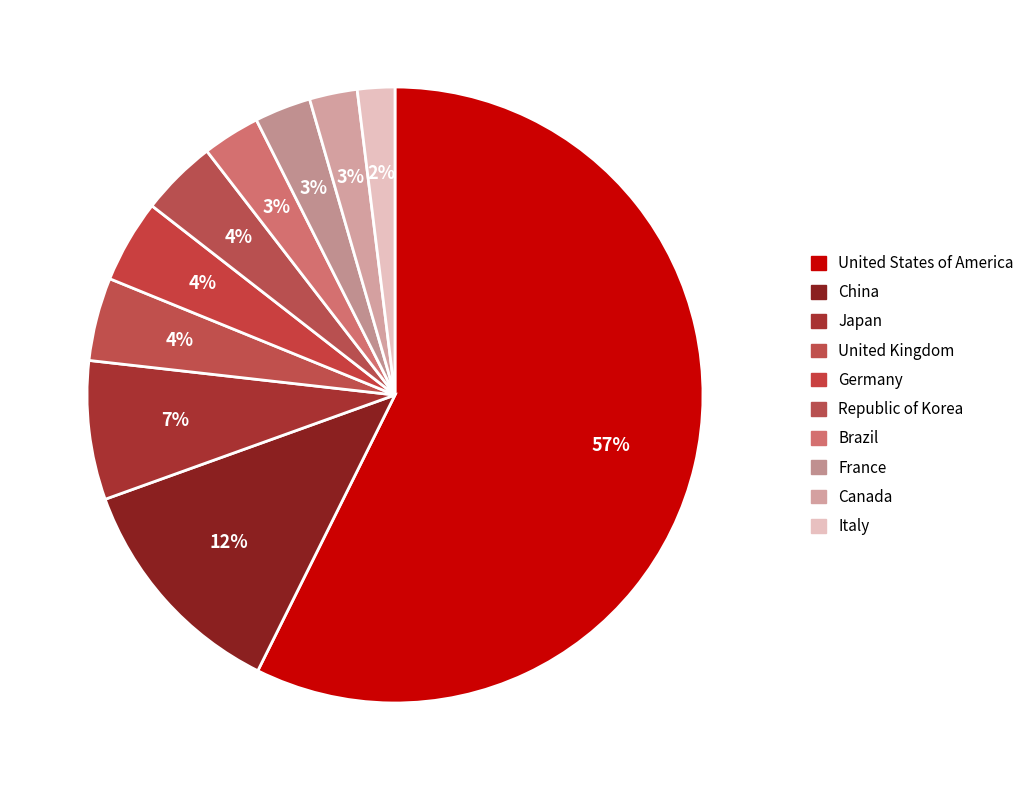

What percentage is the United States of America slice, to the nearest percent?

57%